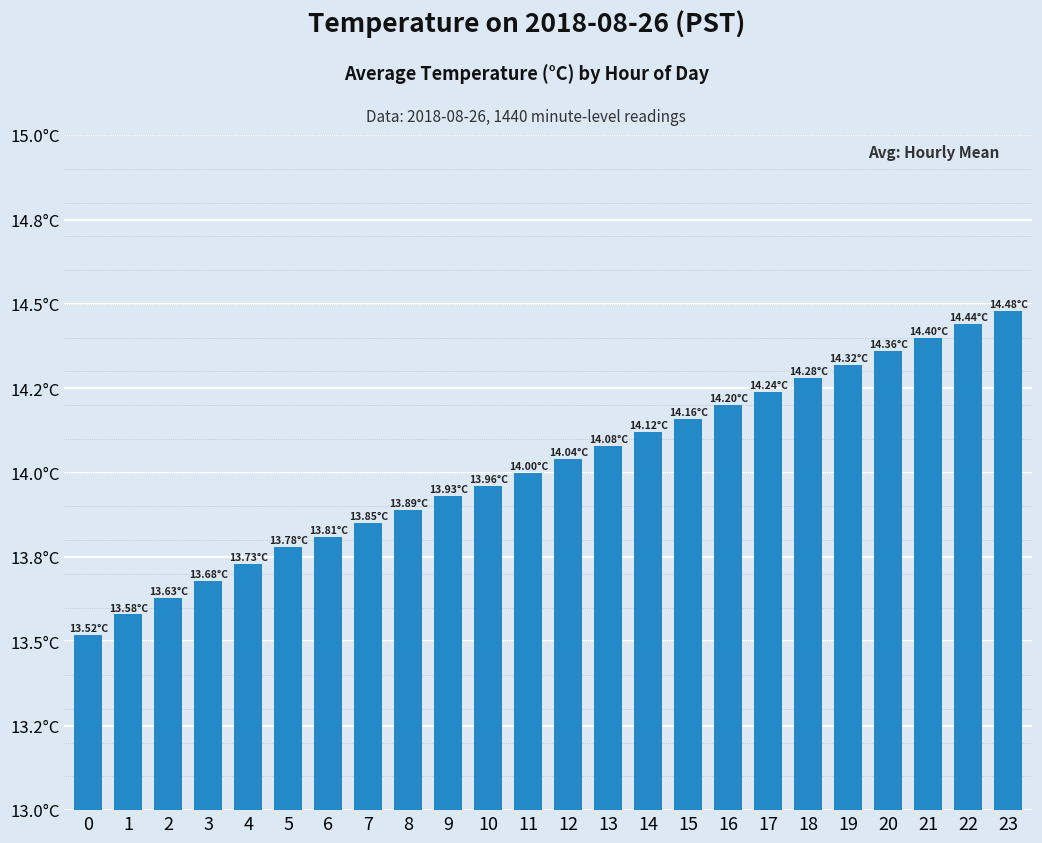

The chart shows a value of 13.9 at 9. True or false?

True